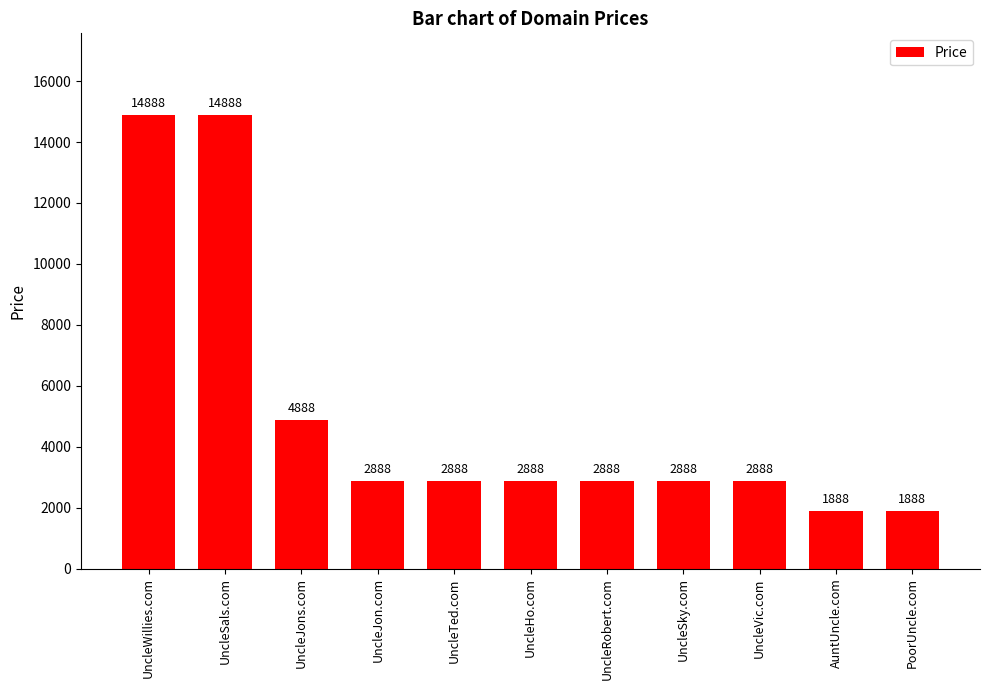

How many bars are there in total?

11